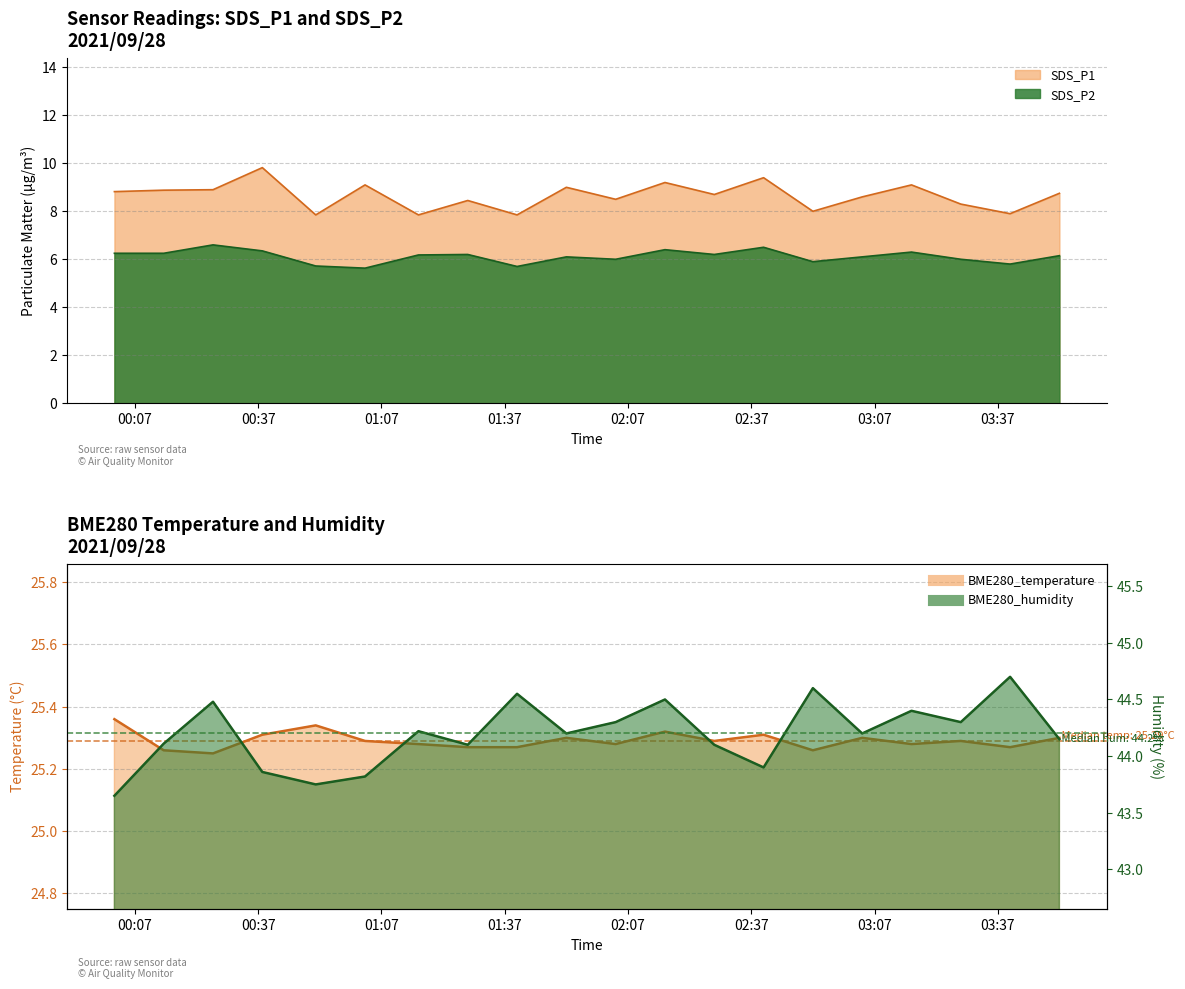

Does the chart have visible grid lines?

Yes